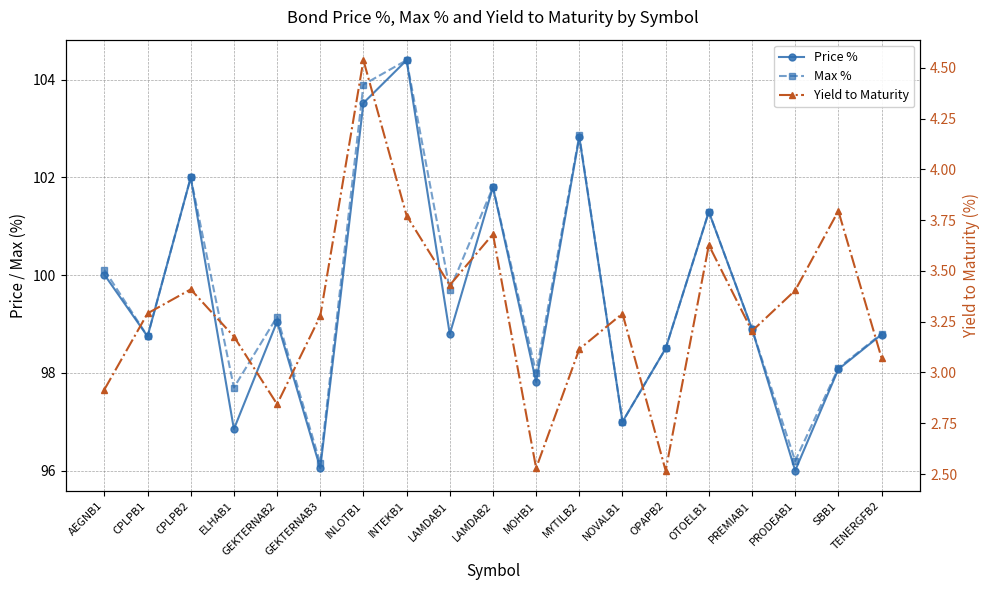

Is the value of Price % at TENERGFB2 greater than the value of Max % at ELHAB1?

Yes